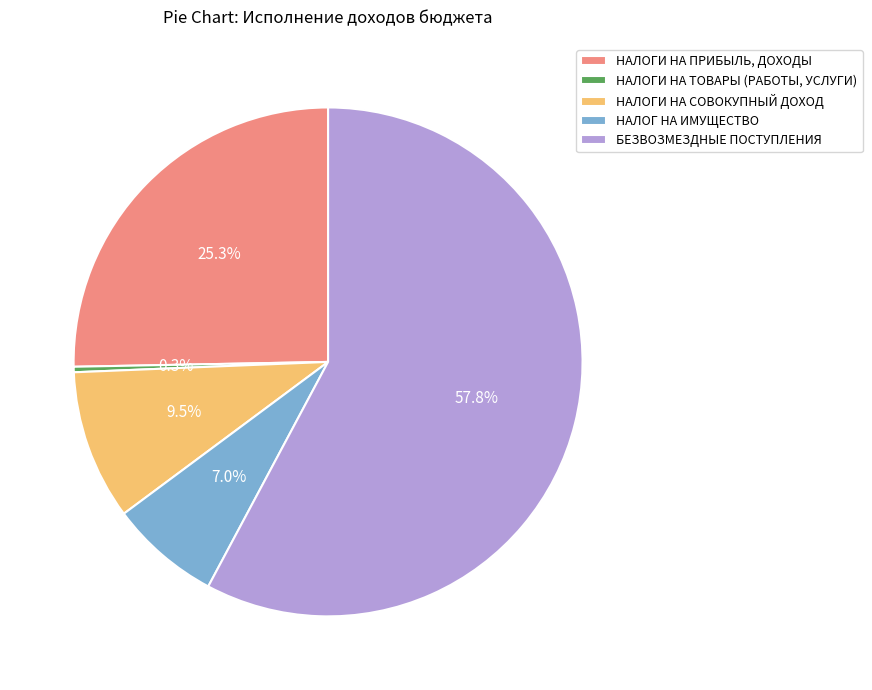

Between НАЛОГИ НА СОВОКУПНЫЙ ДОХОД and НАЛОГИ НА ТОВАРЫ (РАБОТЫ, УСЛУГИ), which is larger?

НАЛОГИ НА СОВОКУПНЫЙ ДОХОД